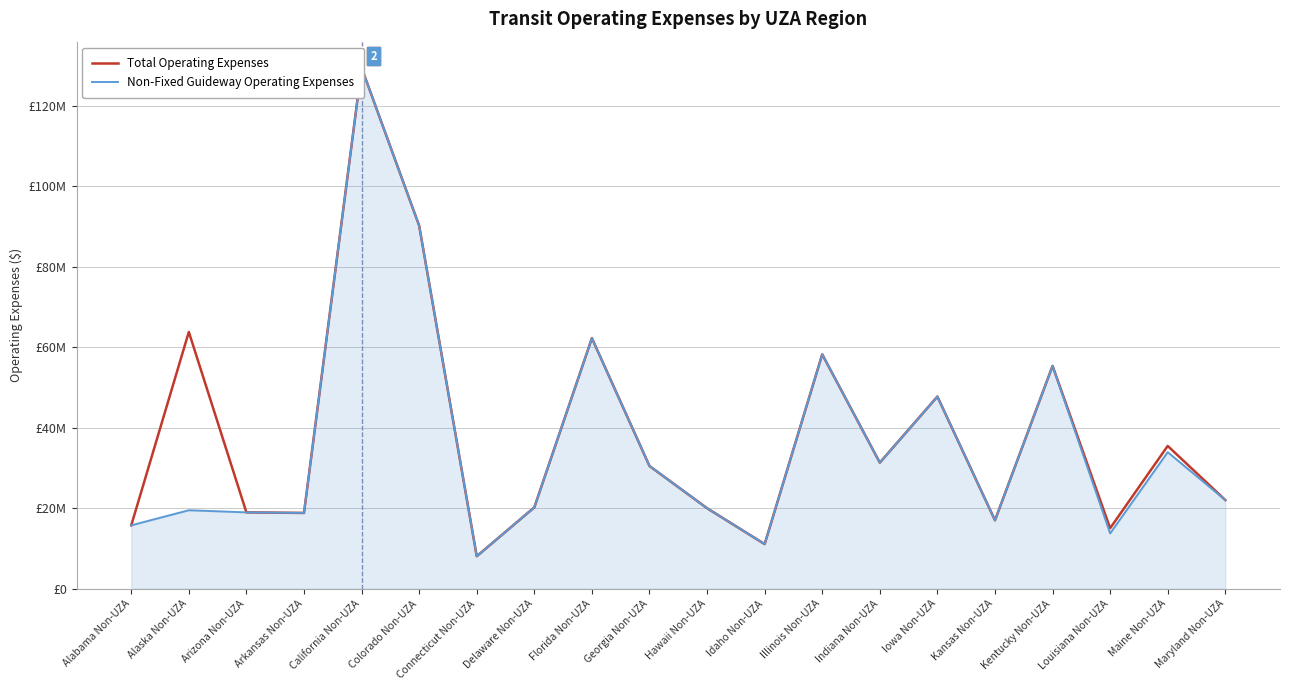

What are all the series names shown in the legend?

Total Operating Expenses, Non-Fixed Guideway Operating Expenses